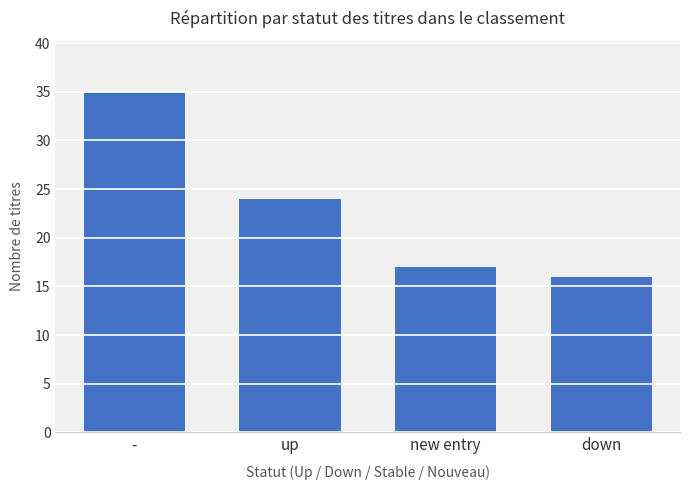

Are the bars grouped side by side (vs. stacked)?

No